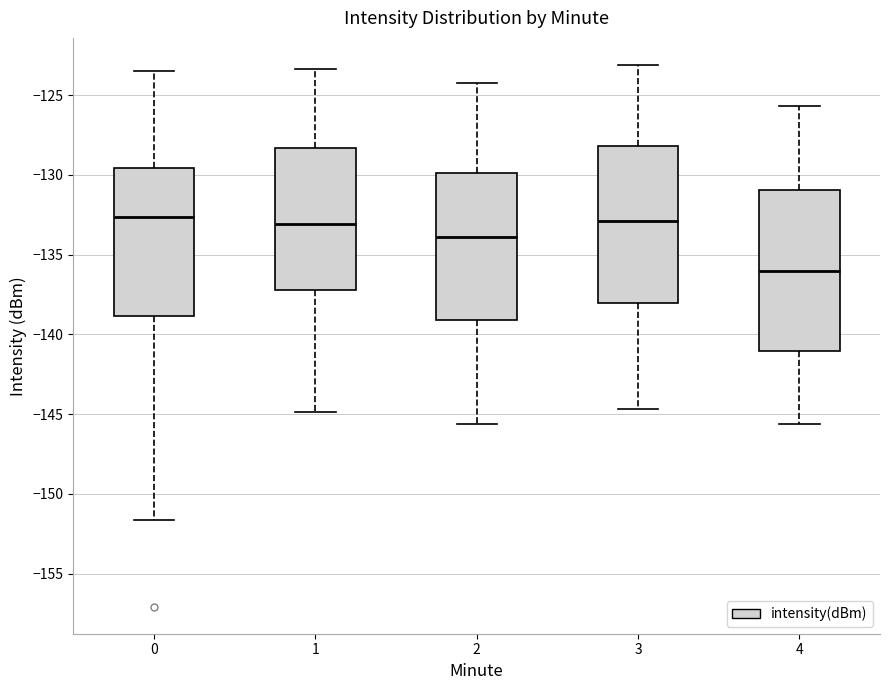

Where does the median line of the box at x = 4 sit on the y-axis? The values are not printed on the chart, so give them approximately, as read against the axis.

-136.0